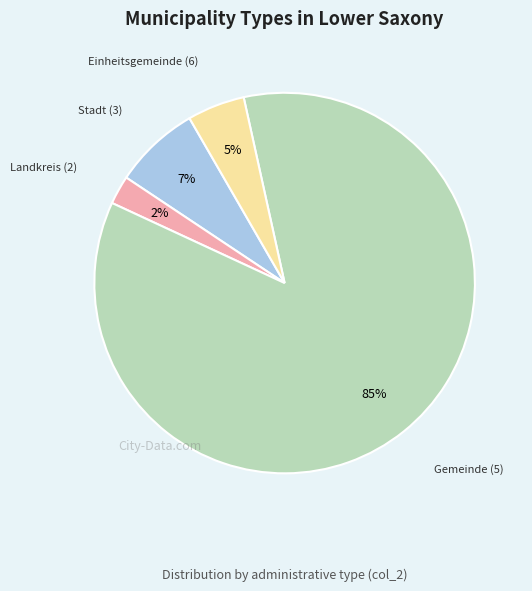

To the nearest percent, what is the average slice percentage?

25%